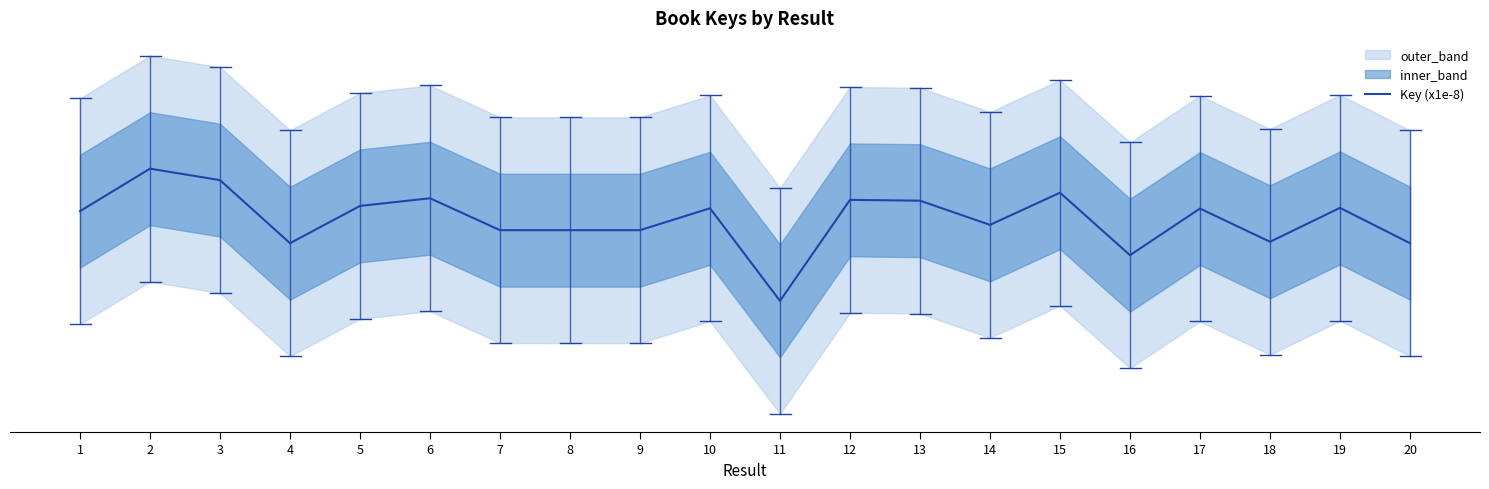

List the labels in order of value, smallest first.

11, 16, 20, 4, 18, 8, 9, 7, 14, 1, 17, 10, 19, 5, 13, 12, 6, 15, 3, 2